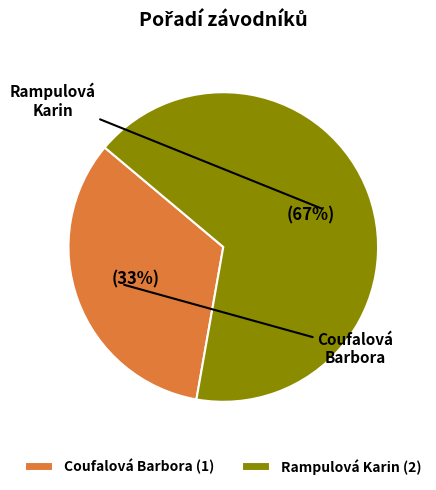

How many slices are in this pie chart?

2